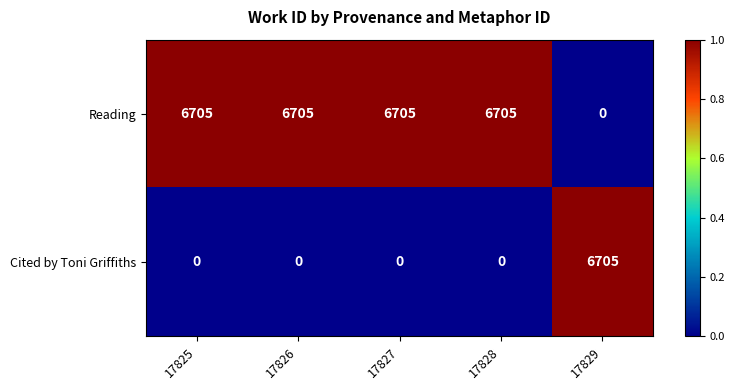

At 17826, list the series in order from smallest to largest.

Cited by Toni Griffiths, Reading